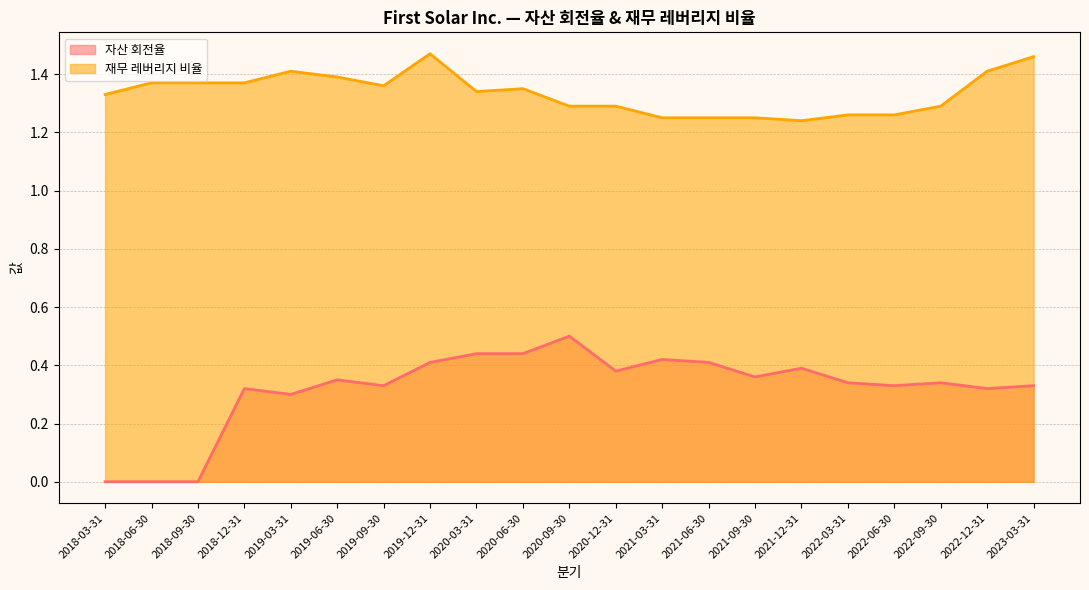

Between 2018-12-31 and 2023-03-31, which series saw the biggest shift?

재무 레버리지 비율